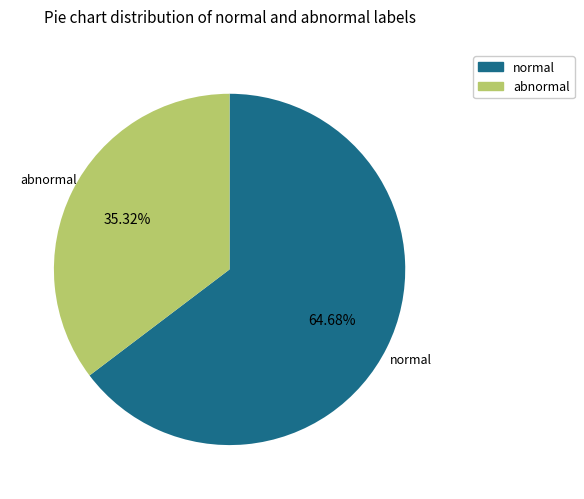

Approximately how many times larger is the value at abnormal compared to normal?

0.5